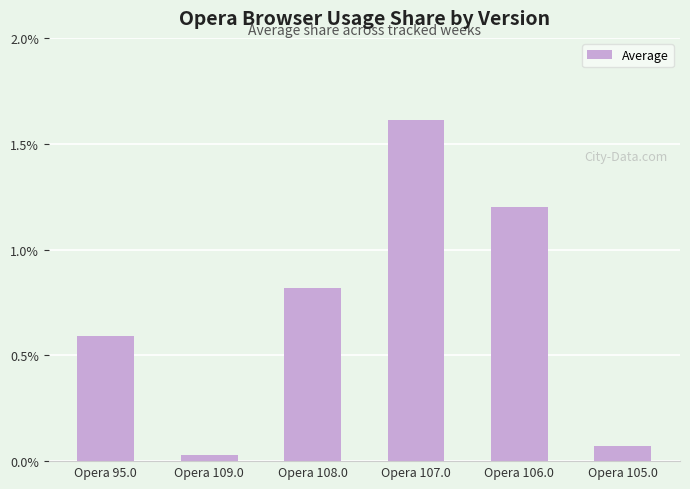

What is the average value?

0.7